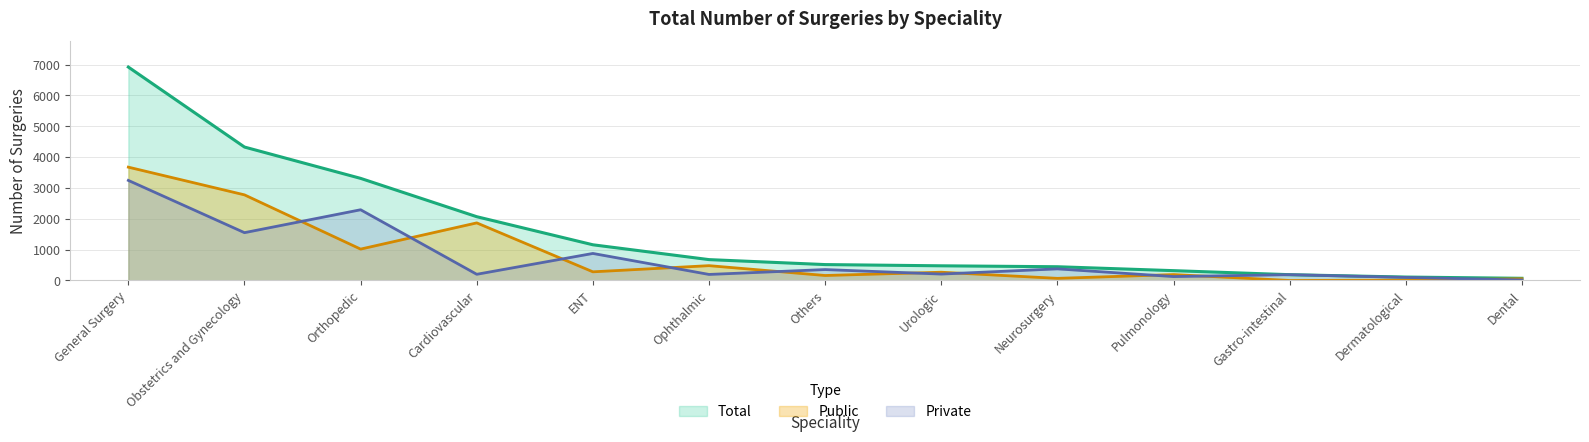

True or false: Total has a value of 476 at Urologic.

True